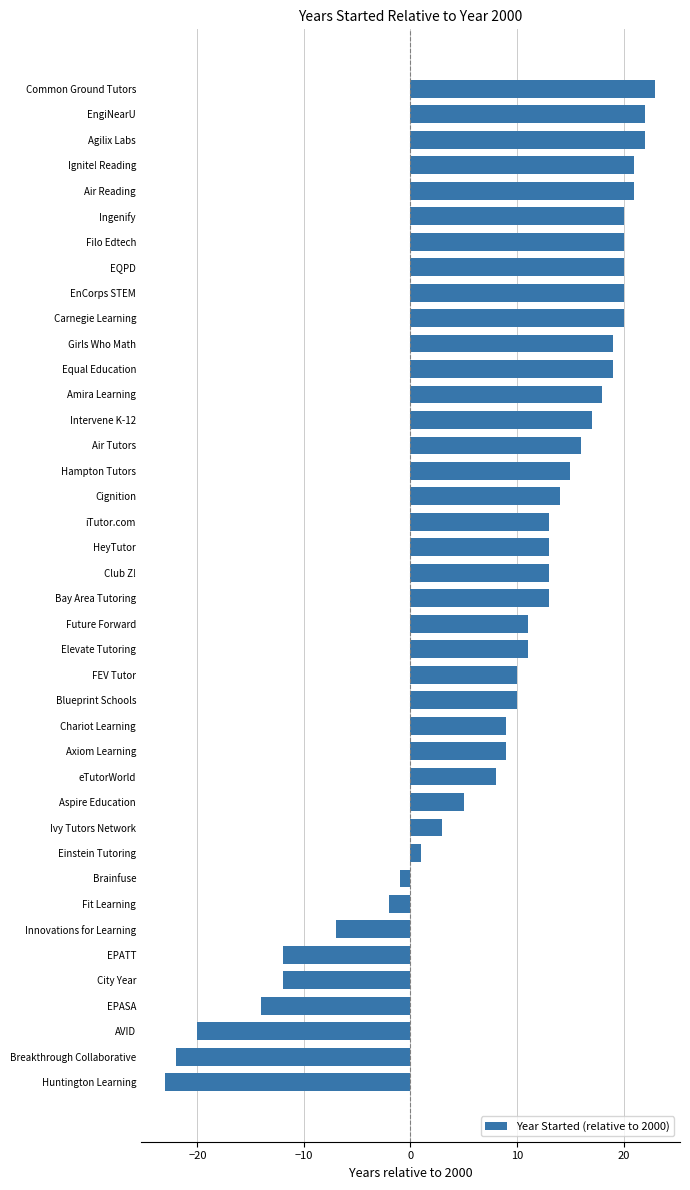

Which has a higher value, Fit Learning or Ignite! Reading?

Ignite! Reading